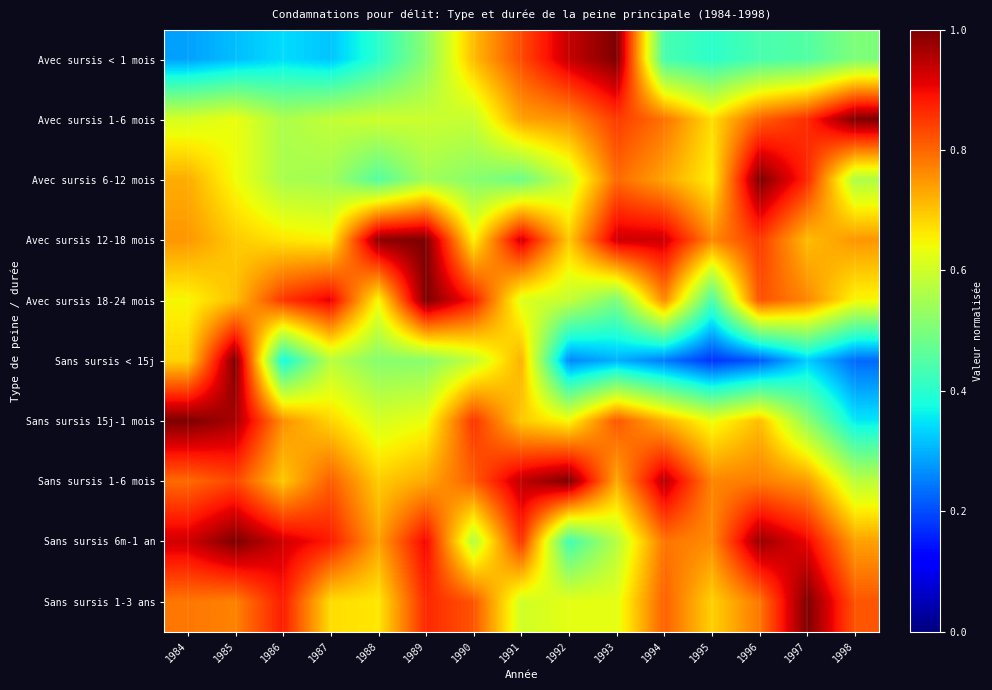

Rank the series by their maximum value, from lowest to highest.

Avec sursis < 1 mois, Avec sursis 1-6 mois, Avec sursis 6-12 mois, Avec sursis 12-18 mois, Avec sursis 18-24 mois, Sans sursis < 15j, Sans sursis 15j-1 mois, Sans sursis 1-6 mois, Sans sursis 6m-1 an, Sans sursis 1-3 ans